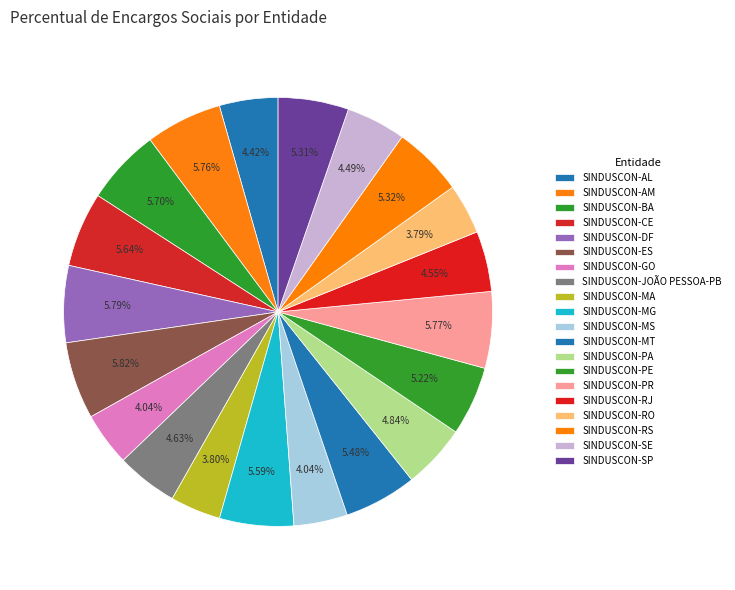

To the nearest percent, what is the combined percentage of SINDUSCON-RS and SINDUSCON-PA?

10%